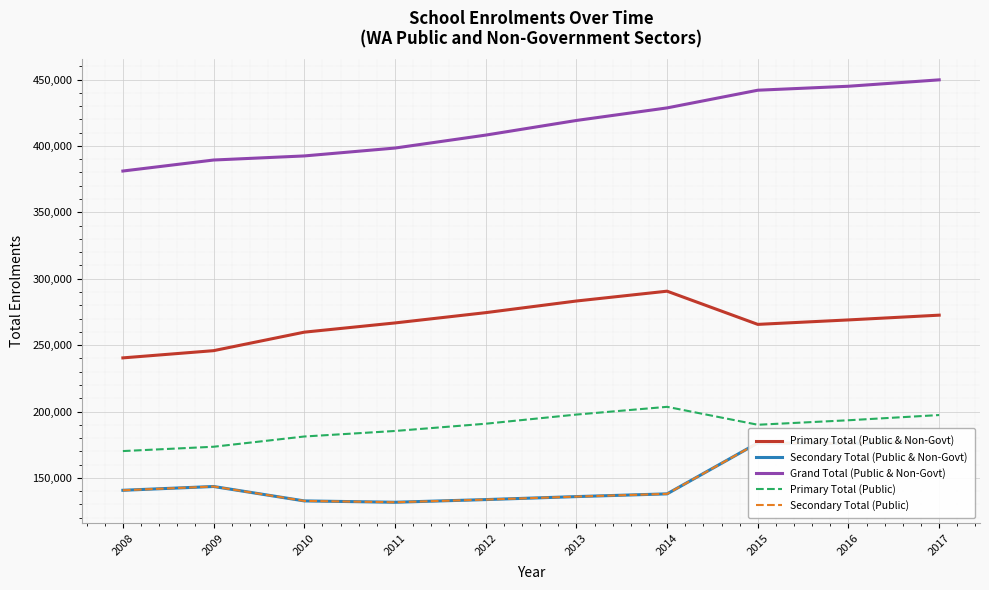

Does the chart display data point markers on the line(s)?

No